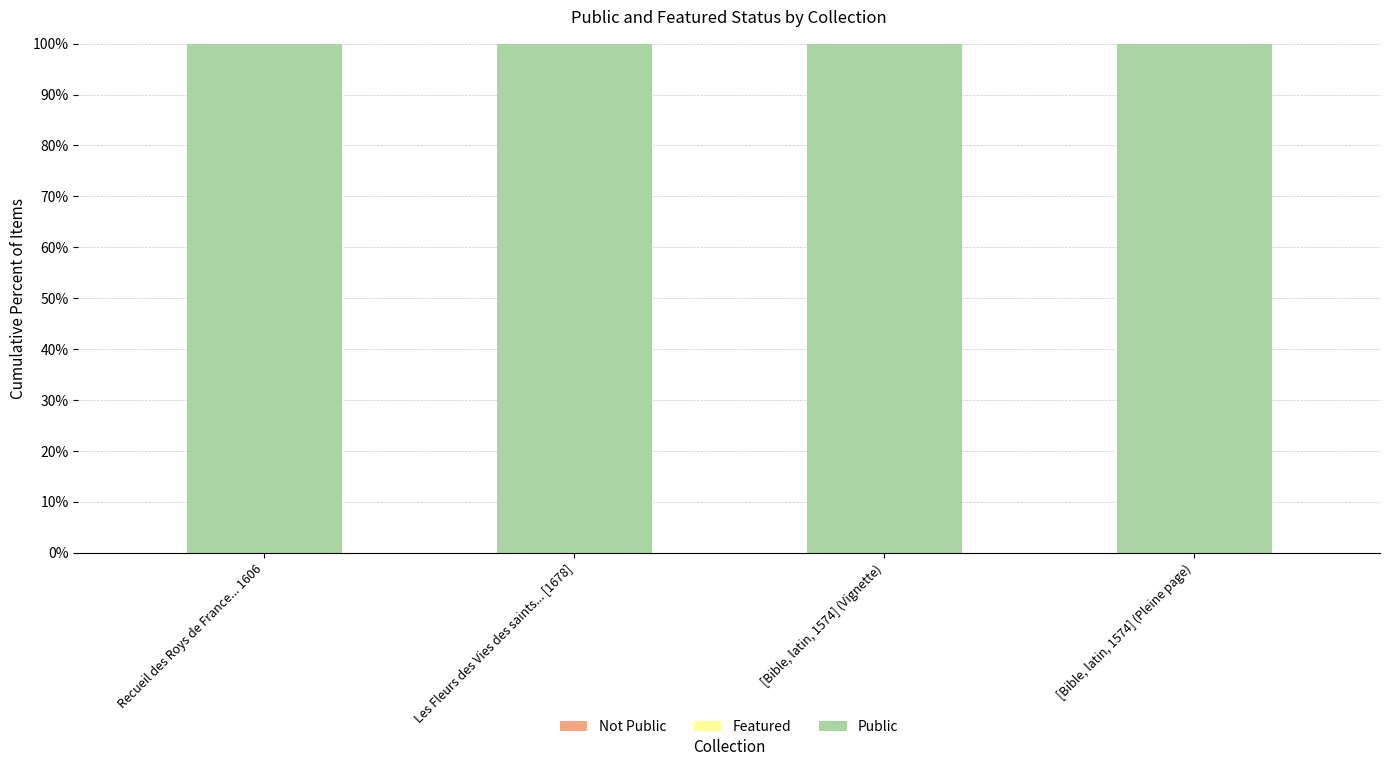

Is the value of Featured at Recueil des Roys de France... 1606 greater than the value of Not Public at Recueil des Roys de France... 1606?

No